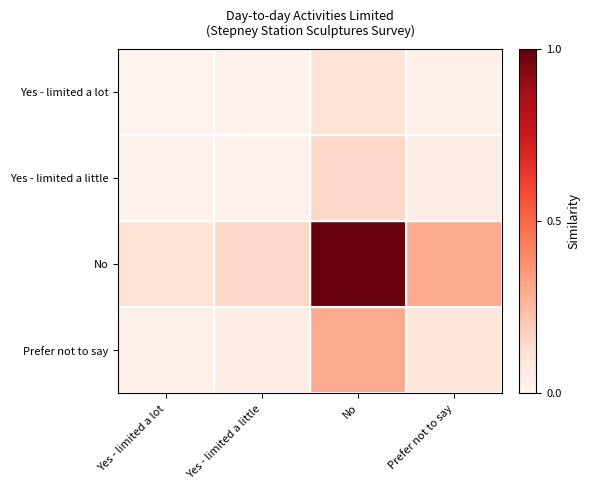

Which series has the widest spread of values?

No